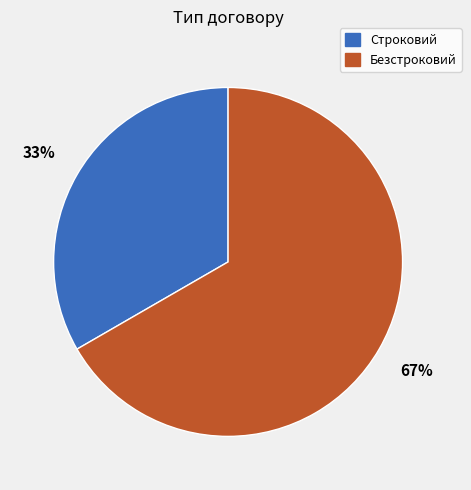

Count the number of slices in the pie.

2